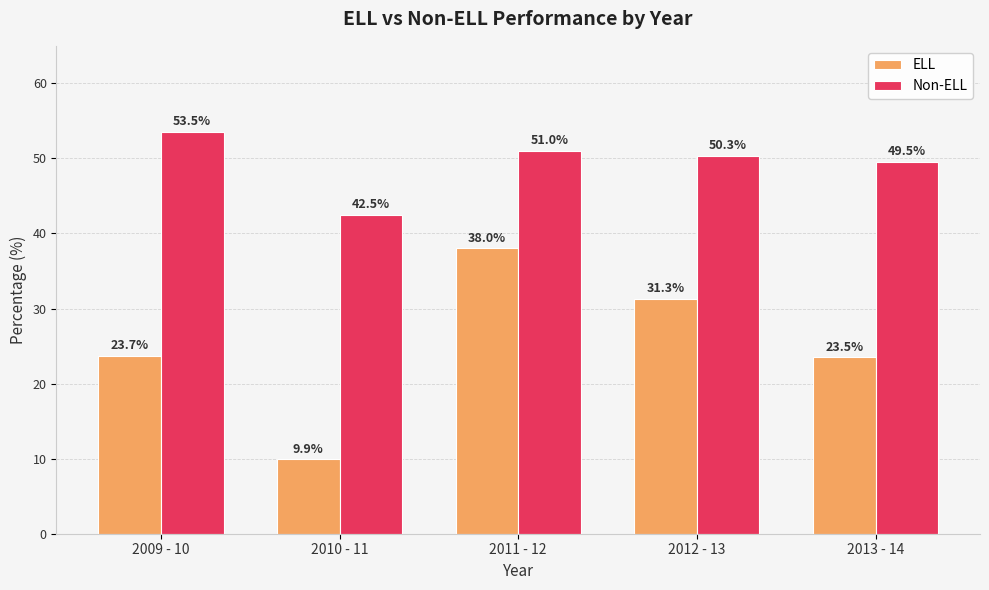

What value does the ELL series have at 2012 - 13?

31.3